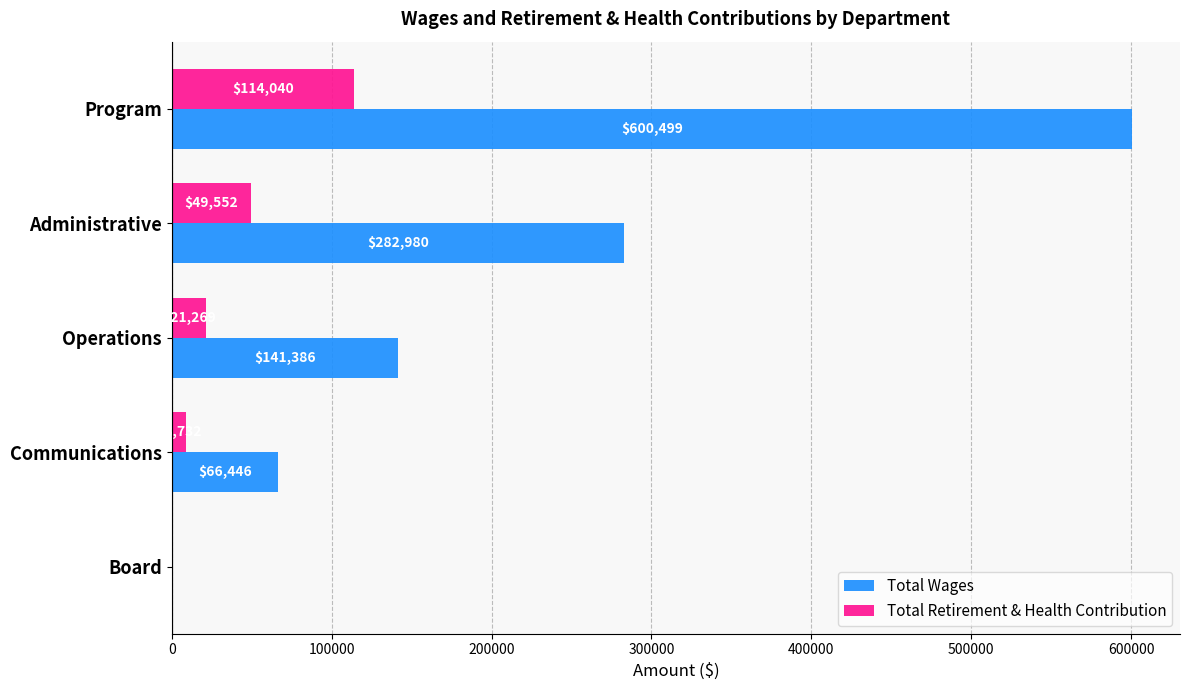

Between Program and Administrative, which series saw the biggest shift?

Total Wages